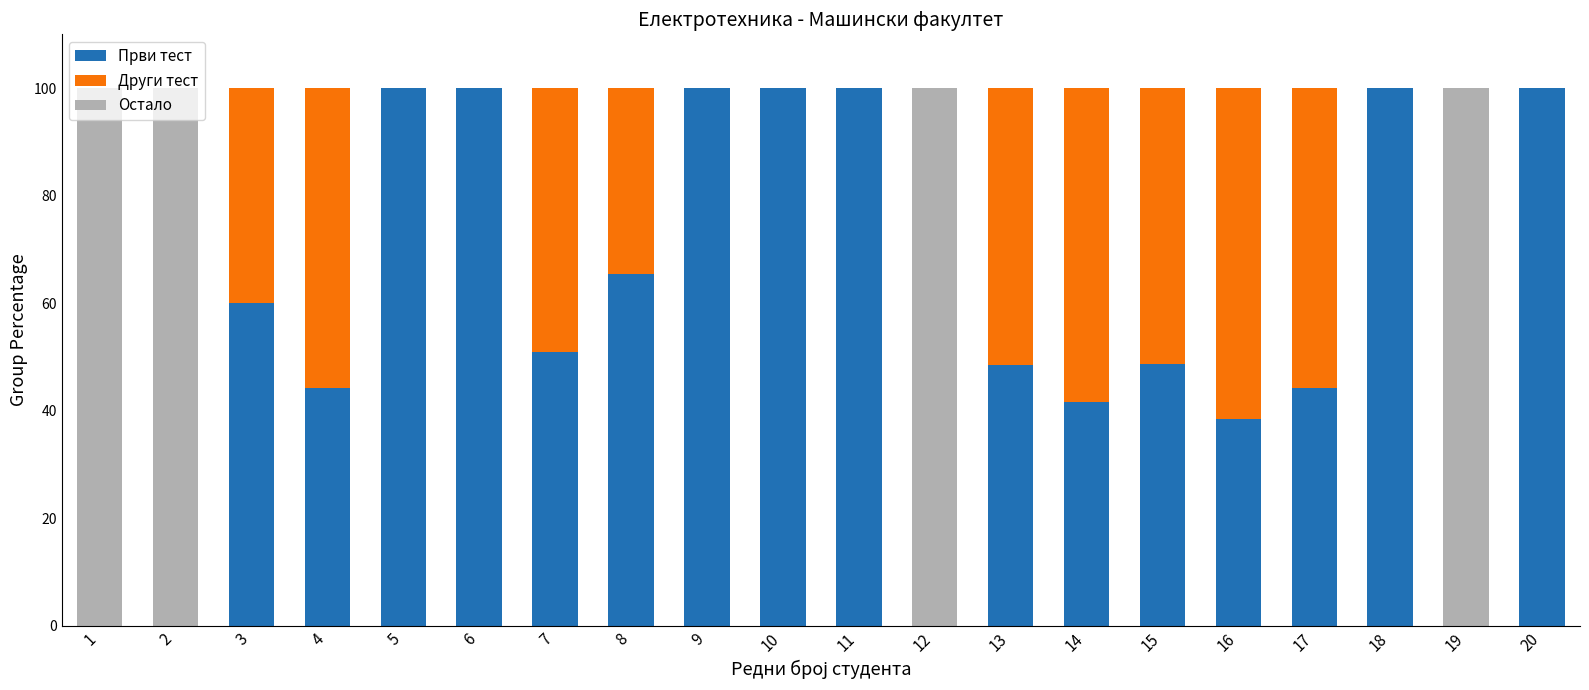

What is the total value across all series at 3?

100.0